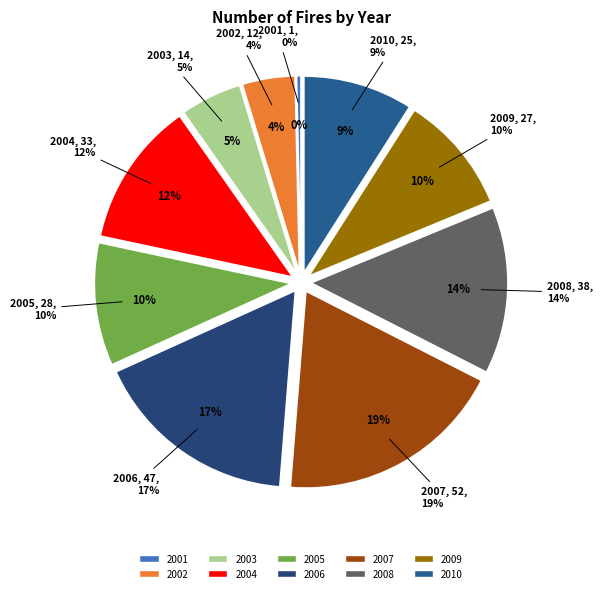

How many slices are in this pie chart?

10